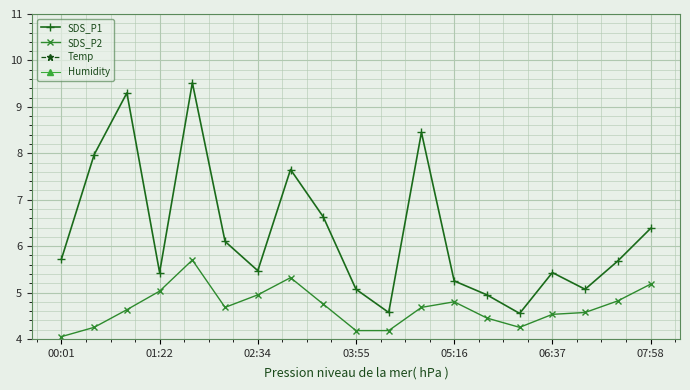

True or false: SDS_P1 and SDS_P2 cross at least once.

False